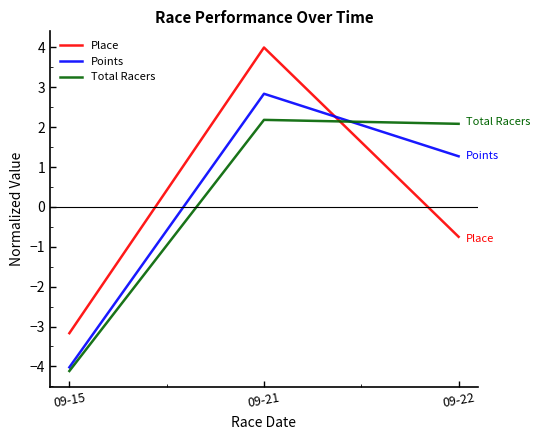

Is it true that Total Racers equals -2.7 at 09-15?

False